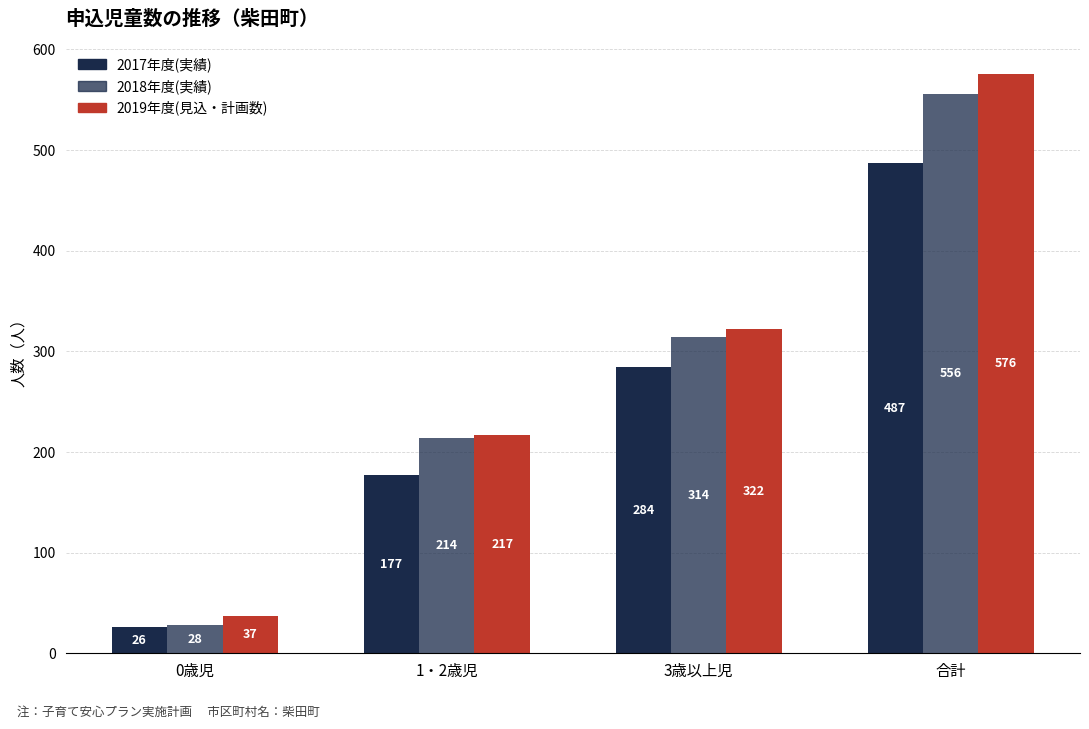

How many bars are there in each group?

3